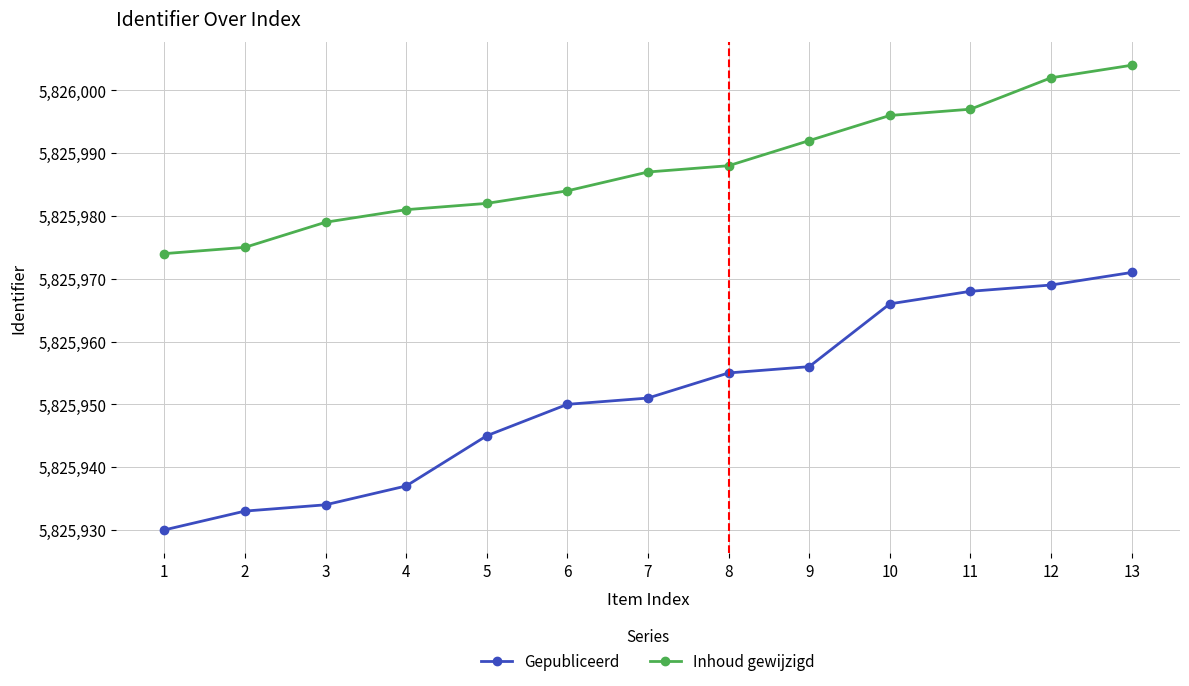

What is the difference between the second highest and second lowest values in the Gepubliceerd series?

36